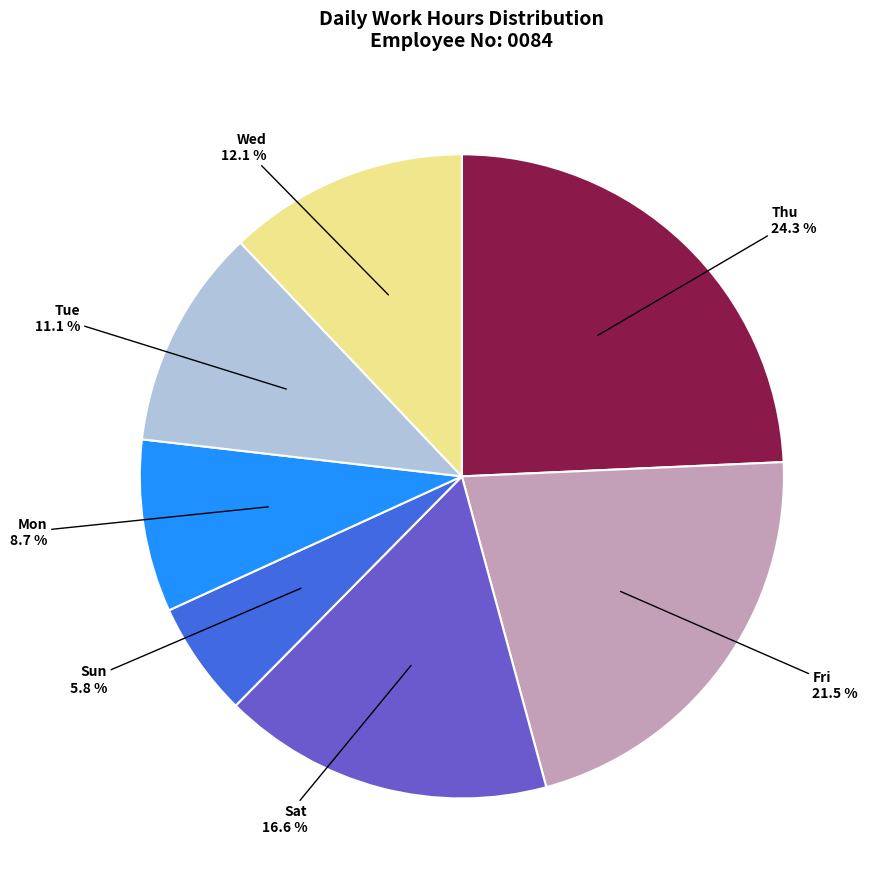

Is there any slice that represents more than half of the pie?

No